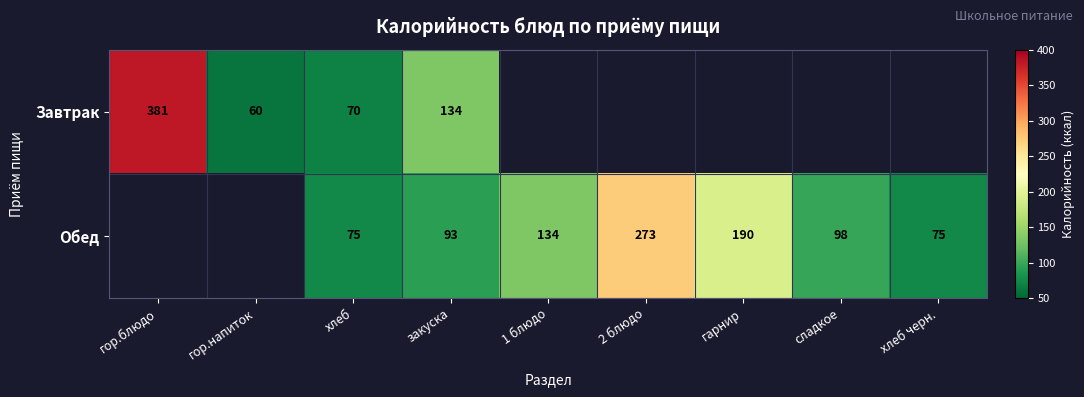

What is the difference between the Завтрак values at гор.напиток and хлеб?

10